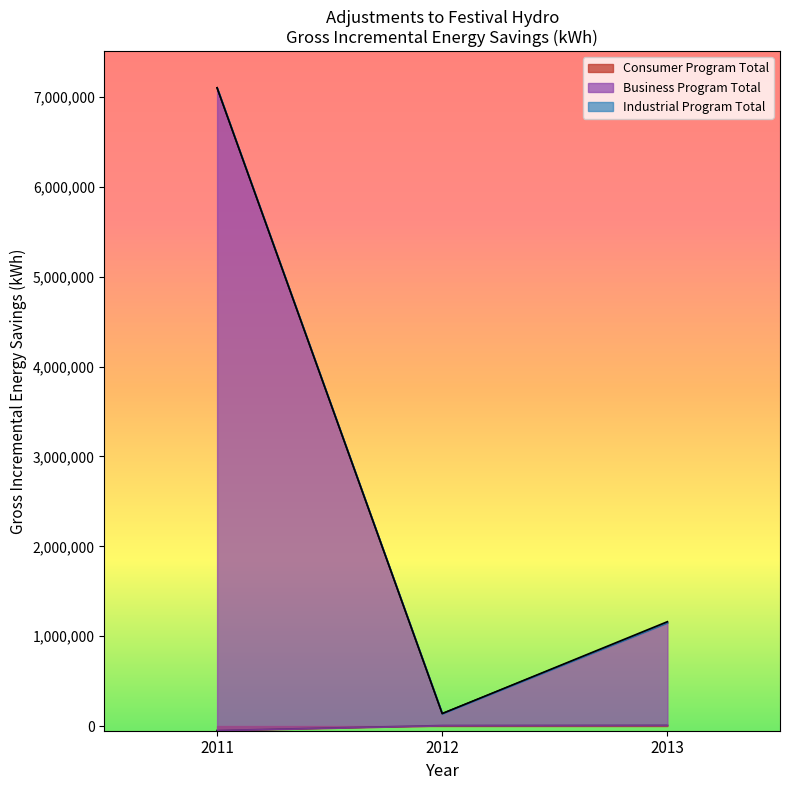

Between 2011 and 2012, which series saw the biggest shift?

Business Program Total